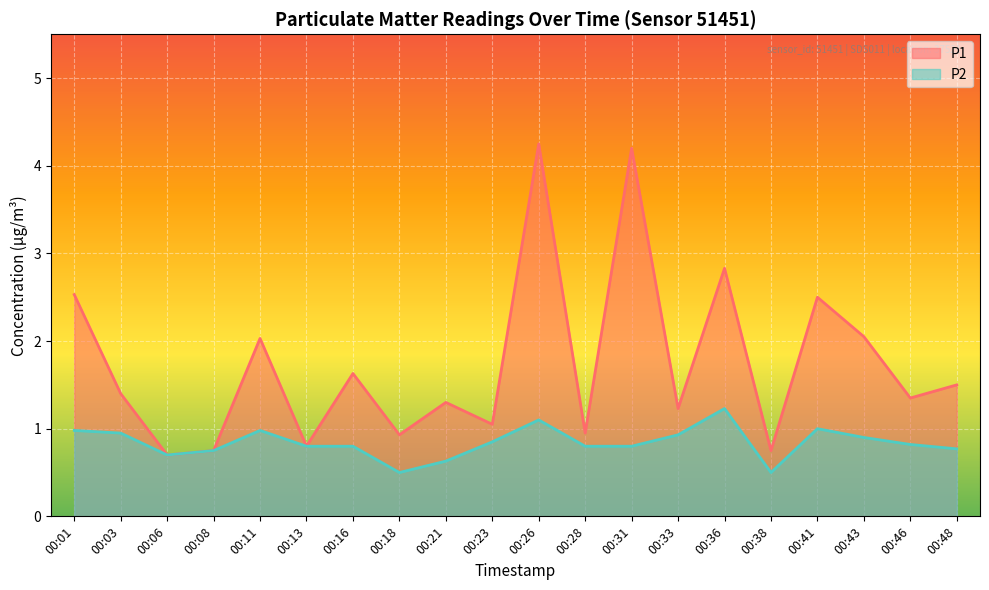

What is the average value of the P1 series?

1.7